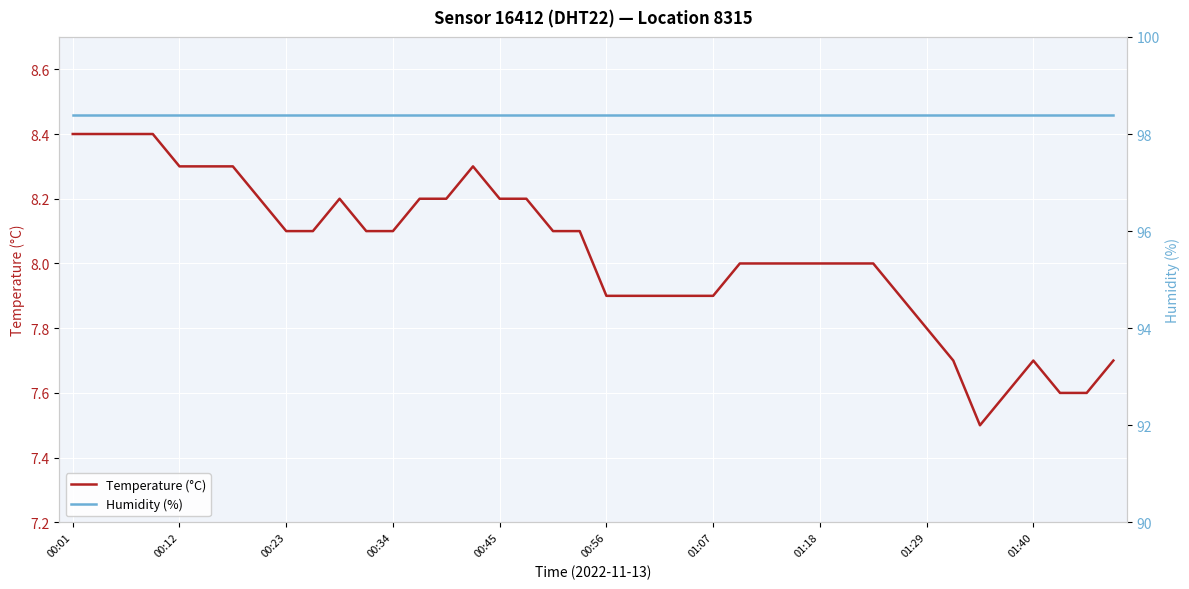

What is the lowest value of the Temperature (°C) series?

7.5